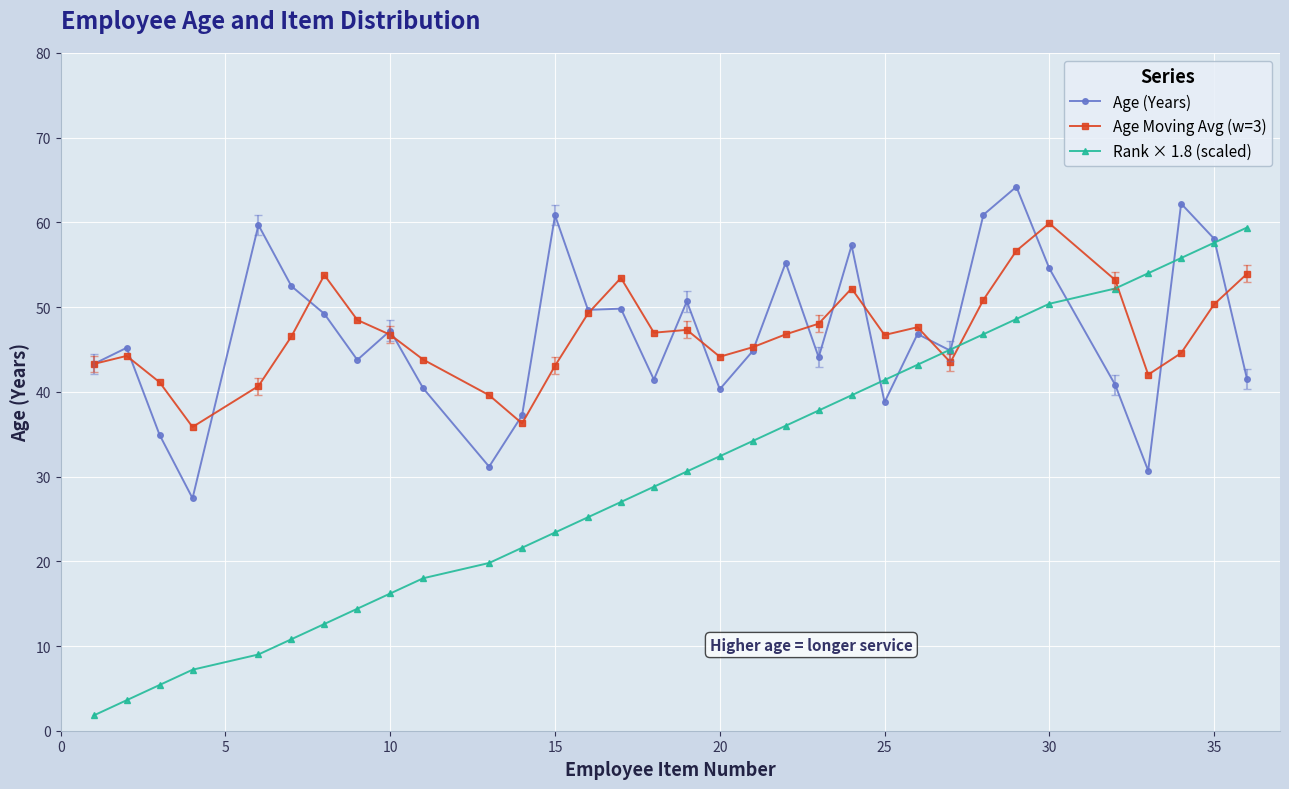

Which series has the largest range (max minus min)?

Rank × 1.8 (scaled)